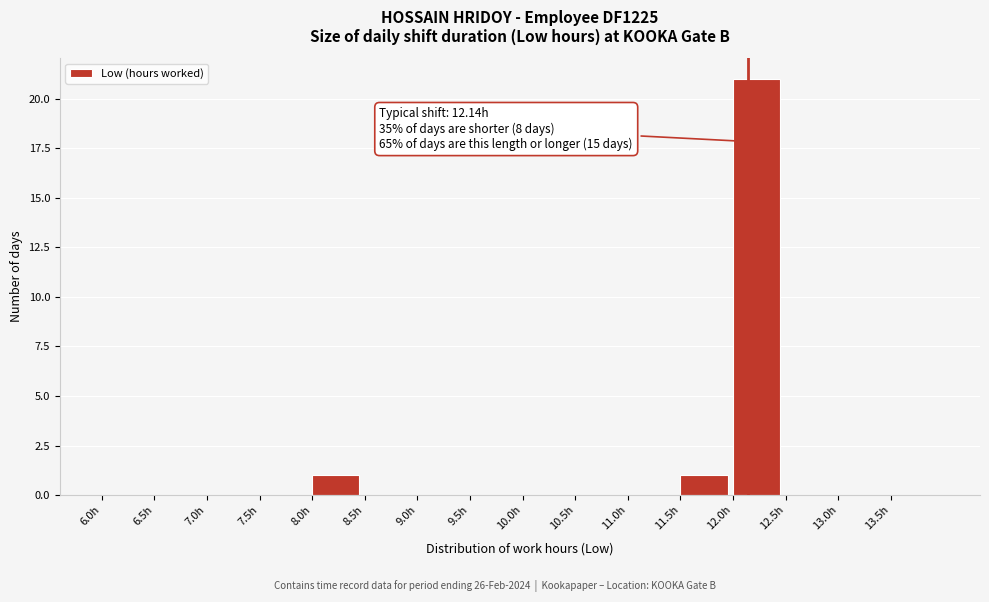

Over which range of the x-axis is the bar tallest?

12.0 to 12.5